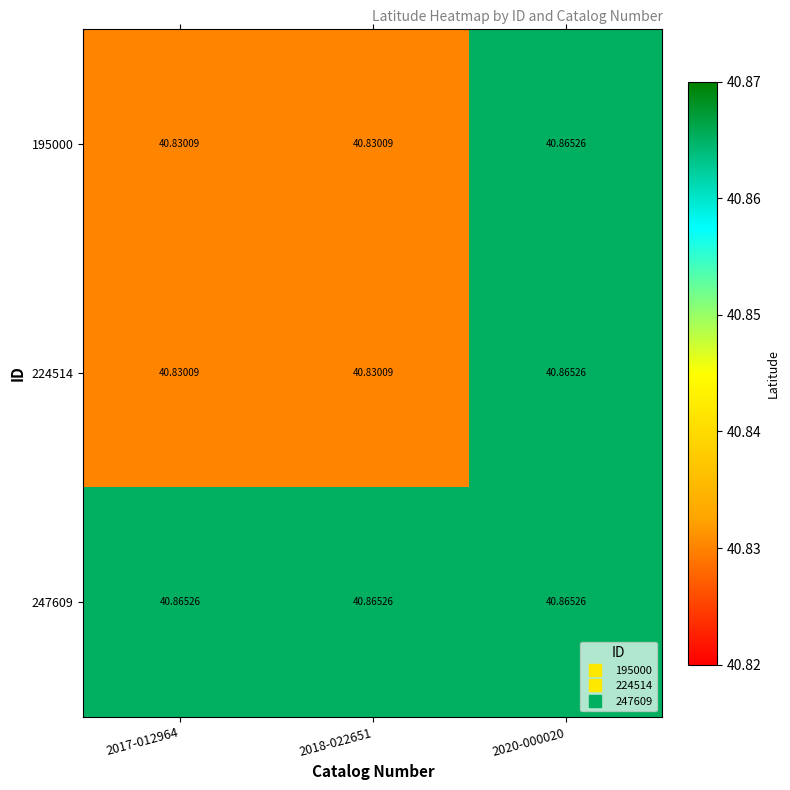

Is the value of 247609 at 2017-012964 greater than the value of 224514 at 2017-012964?

Yes